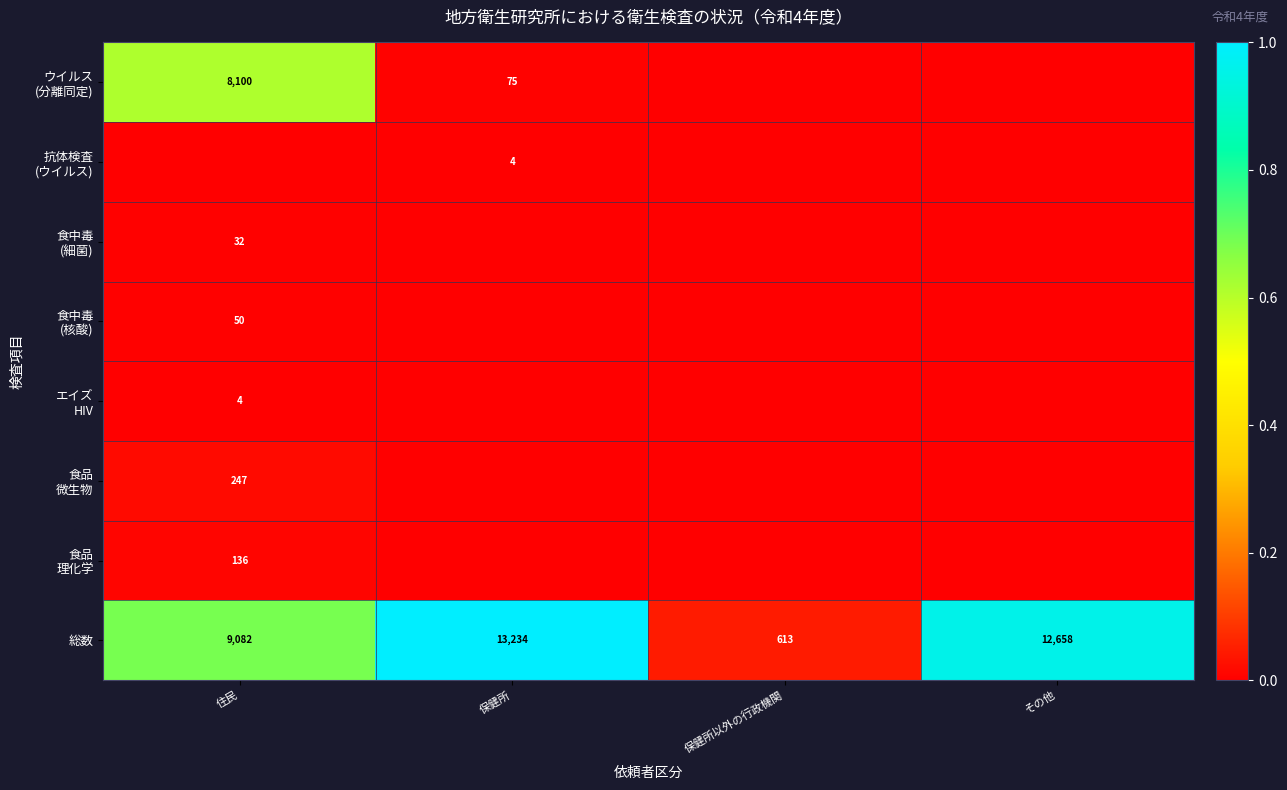

Which label corresponds to the smallest value in the chart?

保健所以外の行政機関